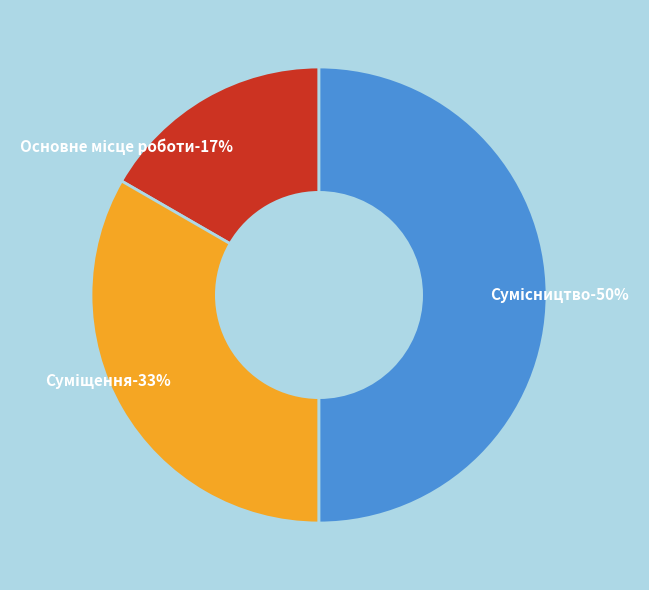

Which category has the biggest portion of the pie?

Сумісництво